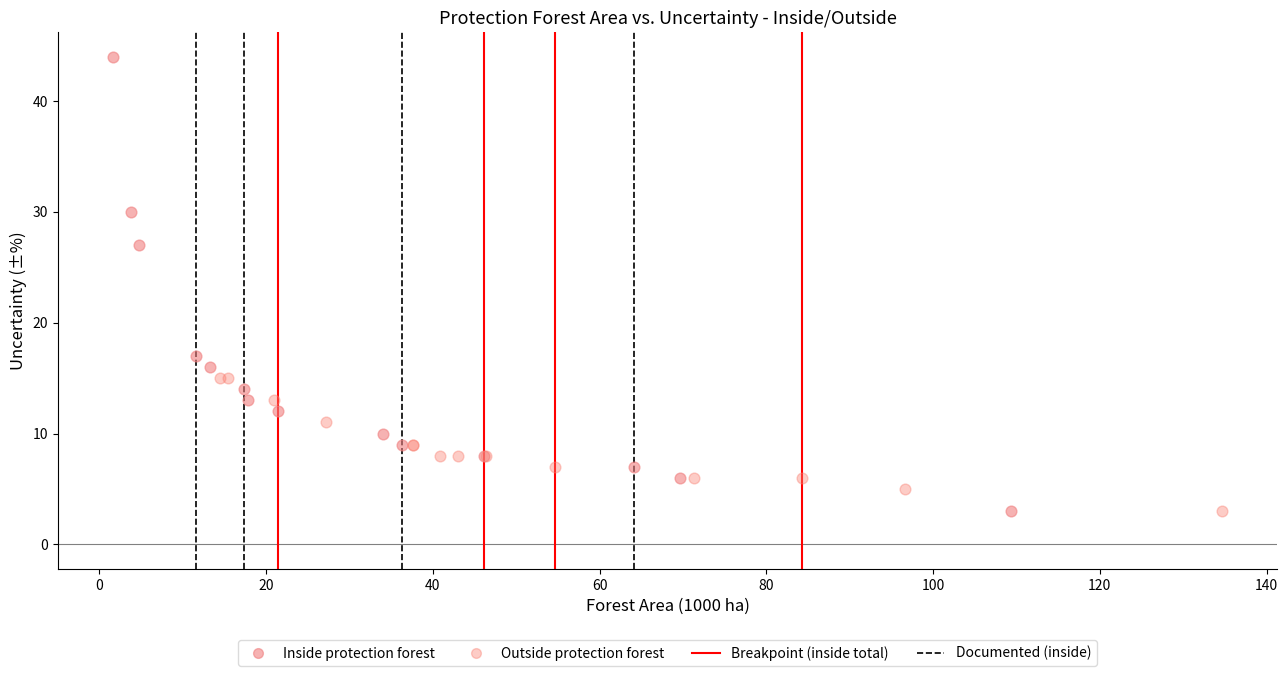

Which series has the largest Y range (max minus min)?

Inside protection forest